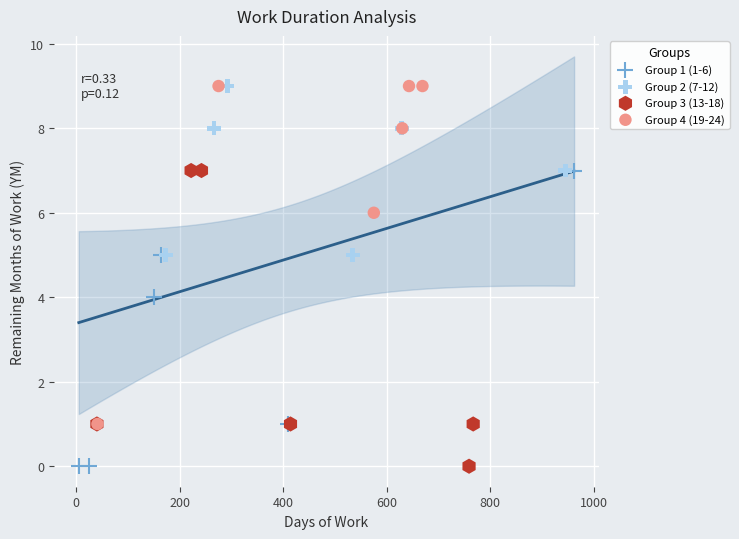

Which series has the largest Y range (max minus min)?

Group 4 (19-24)